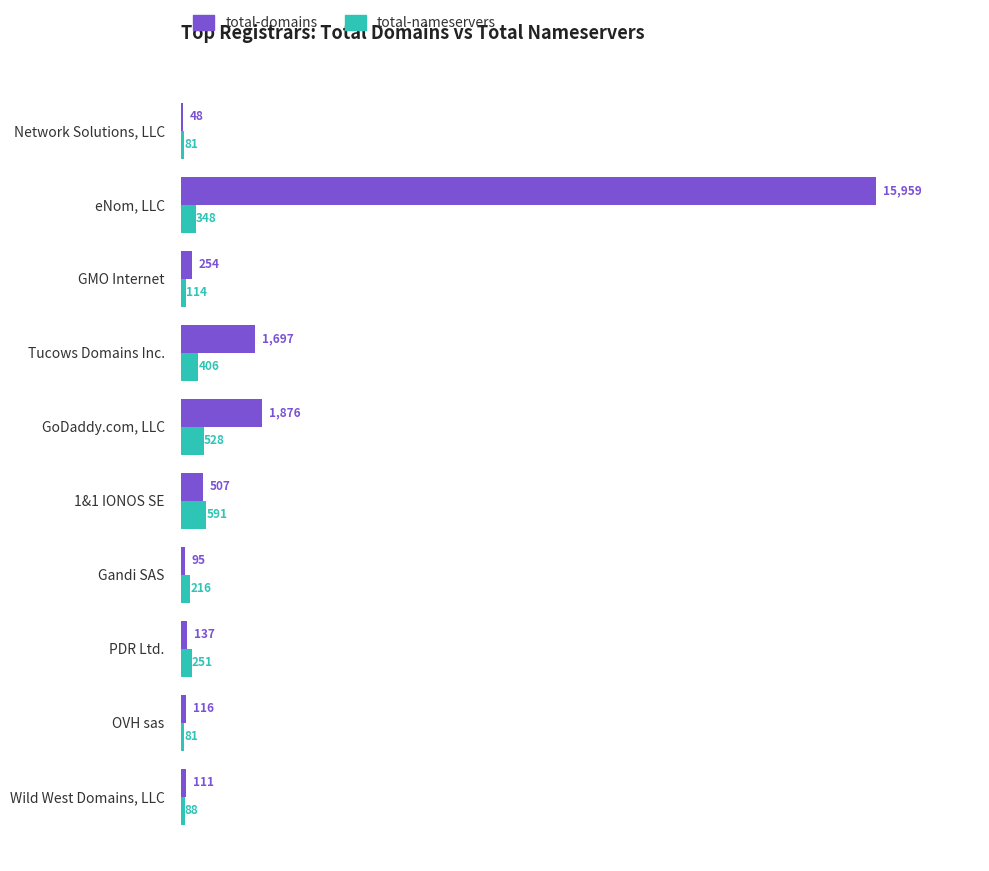

What is the sum of the total-nameservers values at Wild West Domains, LLC and Gandi SAS?

304